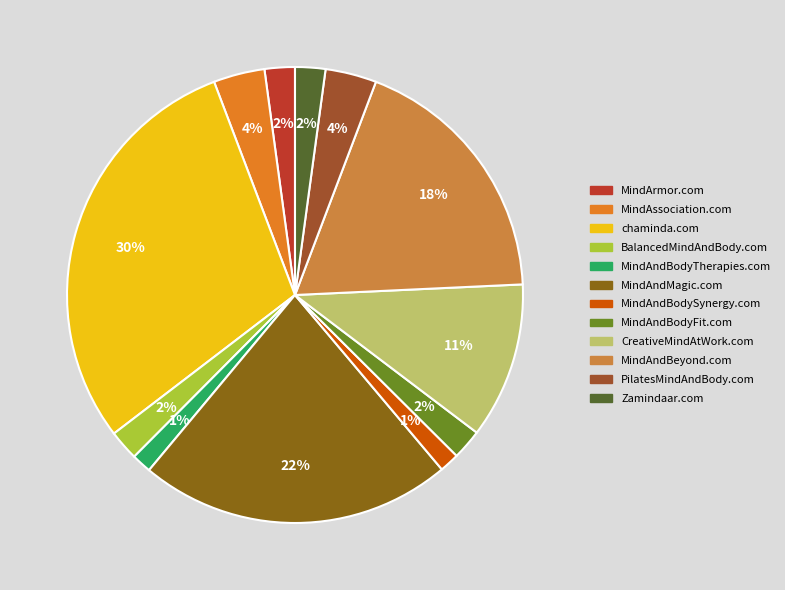

Which slice is the largest?

chaminda.com